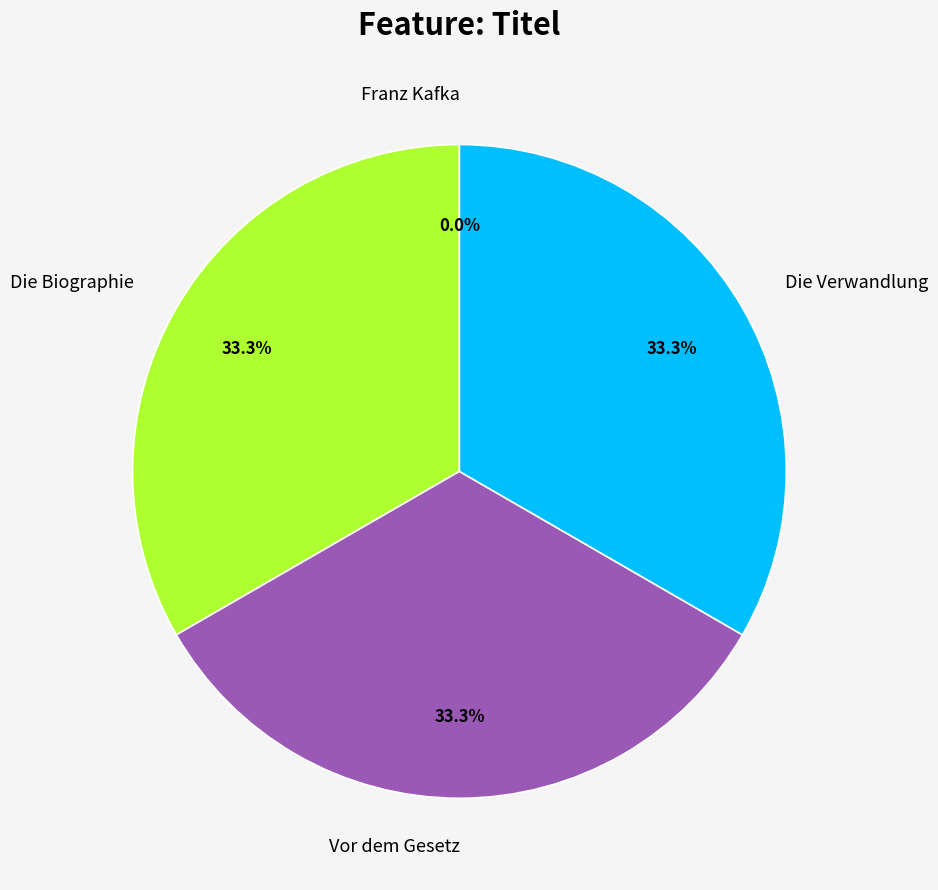

What portion of the pie excludes Die Verwandlung?

66.7%